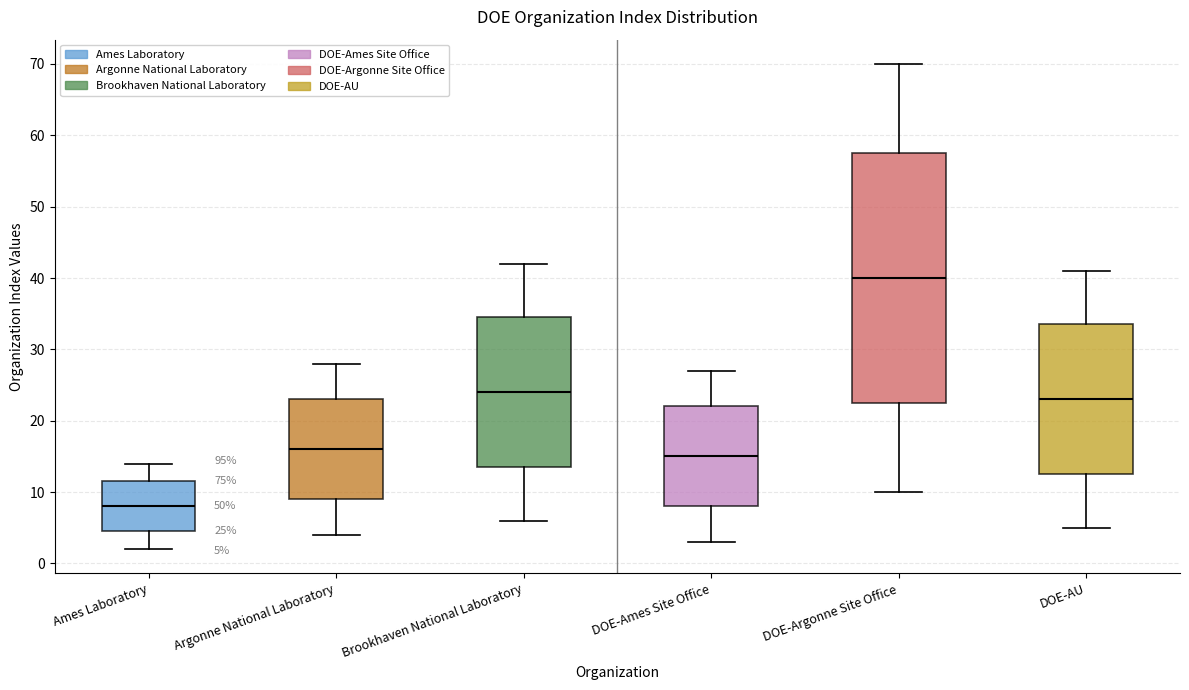

Which box is the tallest, from its lower edge to its upper edge?

DOE-Argonne Site Office